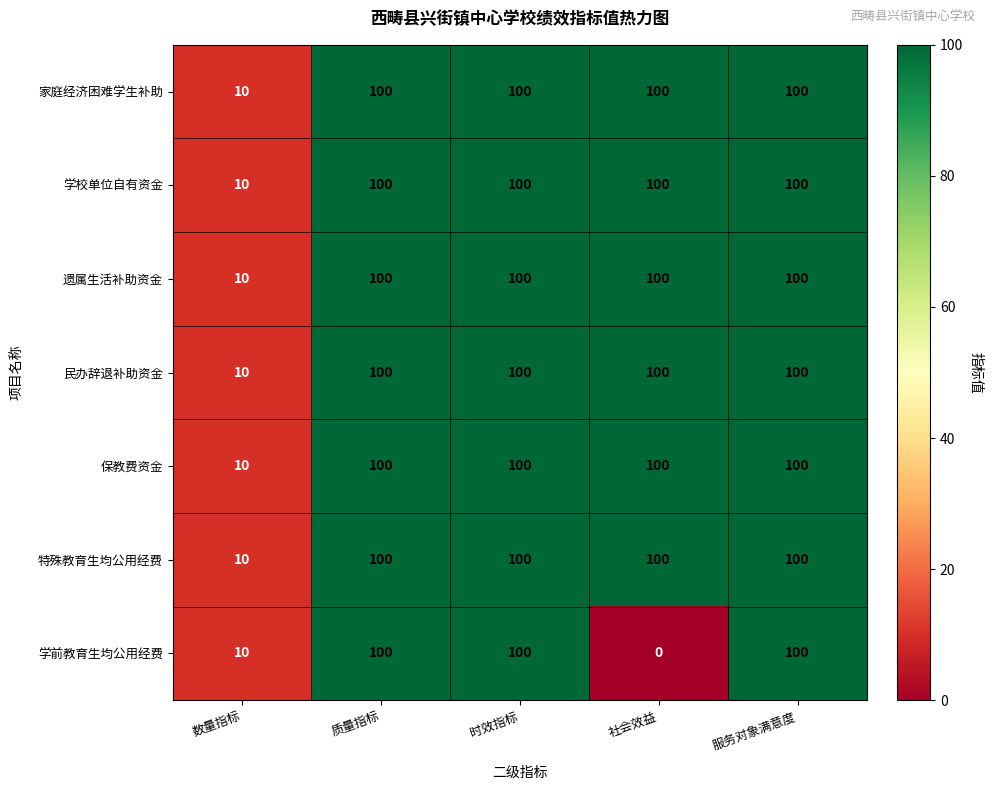

What is the maximum value shown in the chart?

100